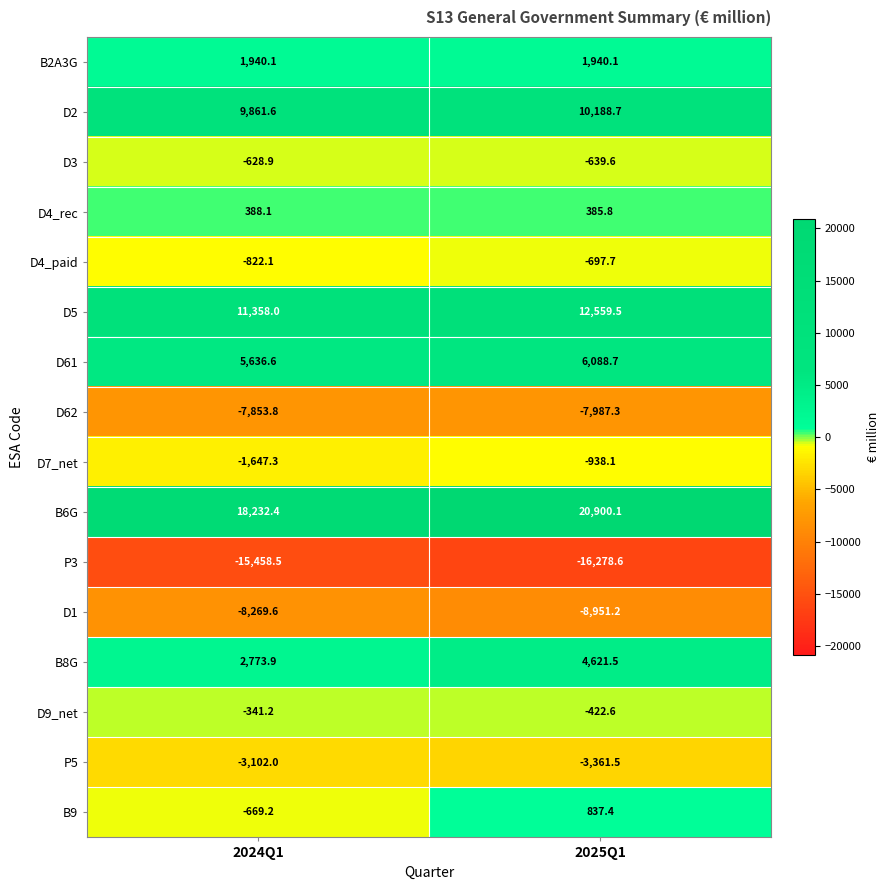

Which series has the largest total across all categories?

B6G